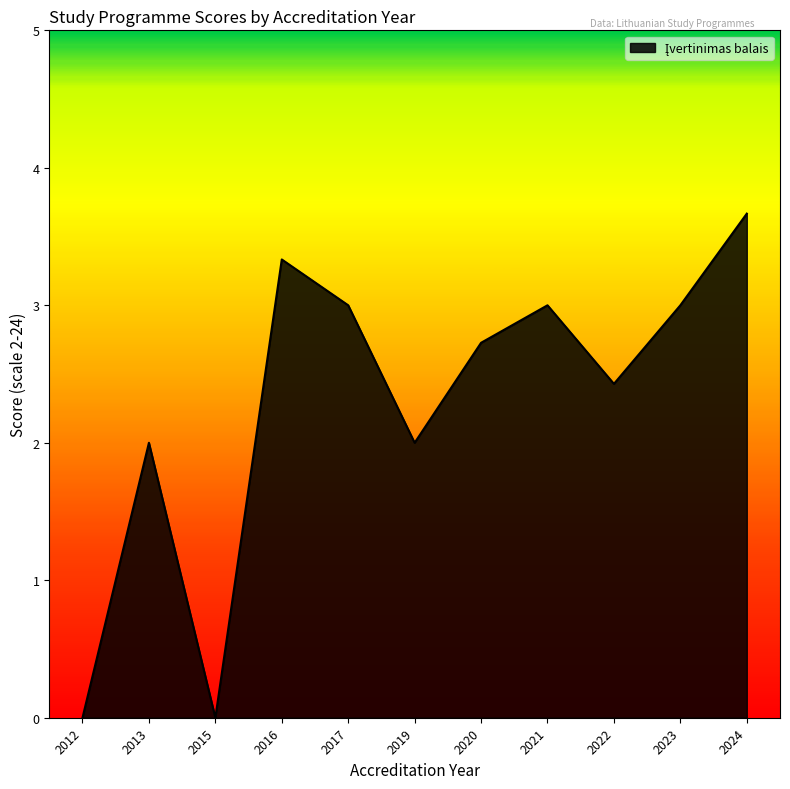

The chart shows a value of 2.7 at 2020. True or false?

True